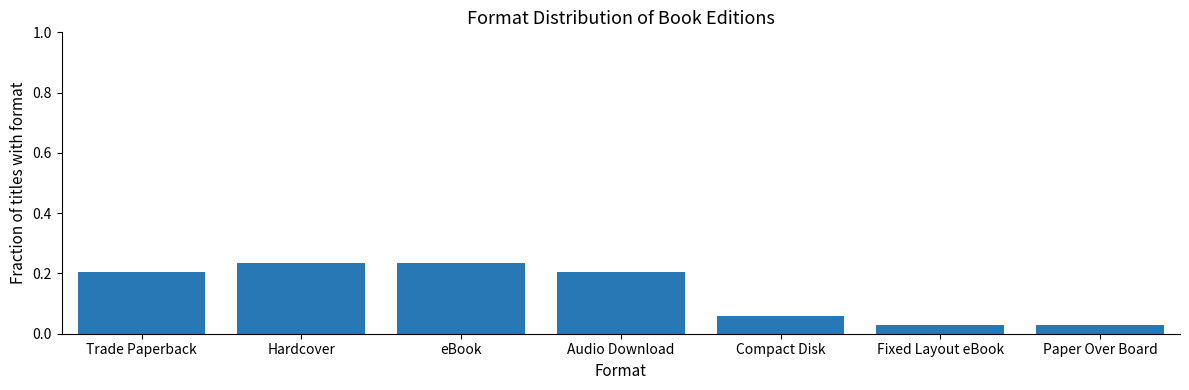

What is the label of the 7th bar from the right?

Trade Paperback